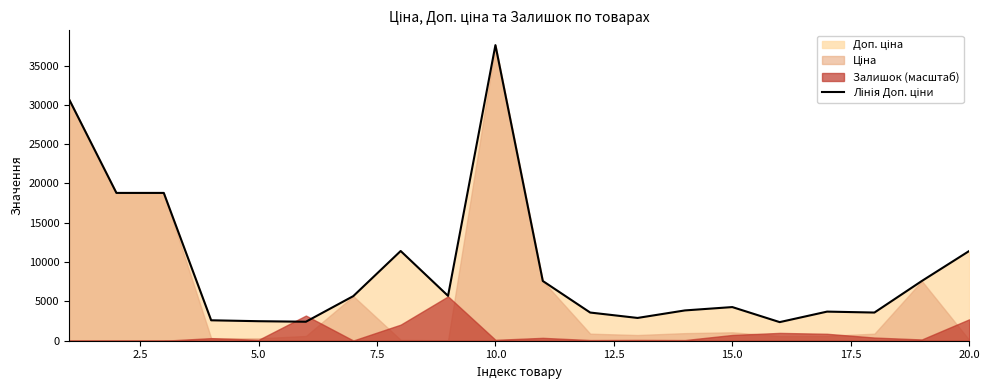

Does the chart have visible grid lines?

No